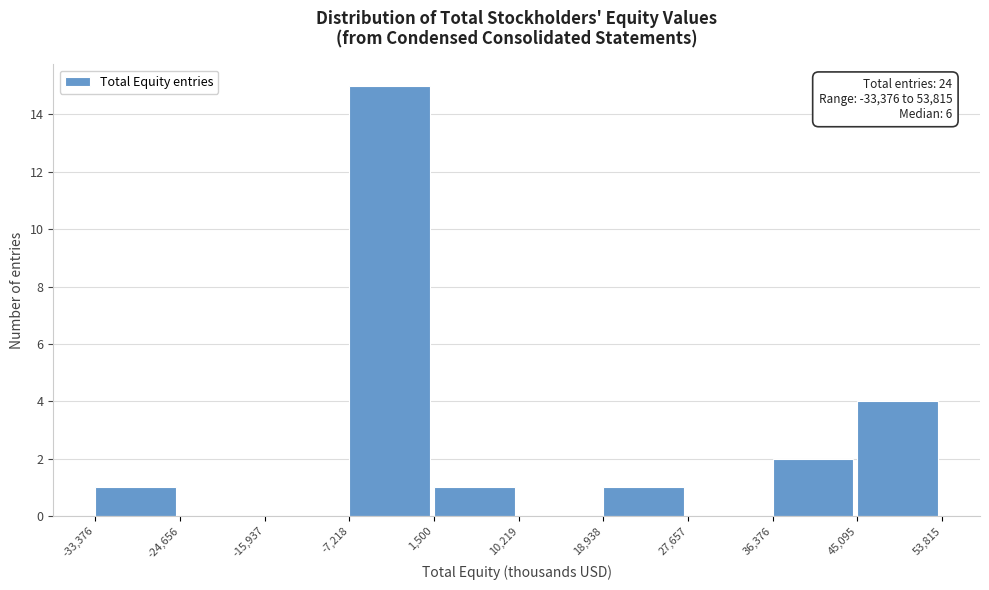

Over which range of the x-axis is the bar tallest?

-7,218 to 1,500